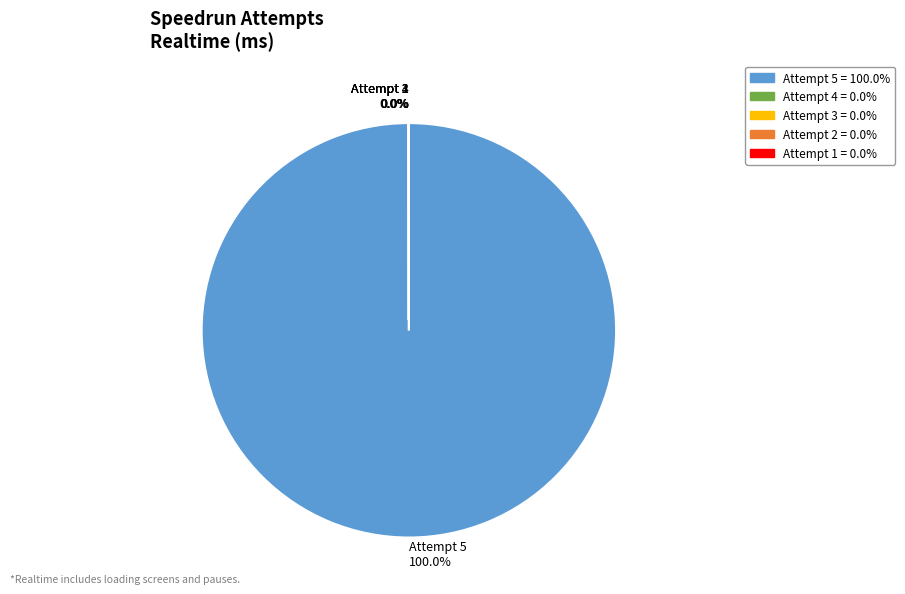

Is there a majority slice in this chart?

Yes